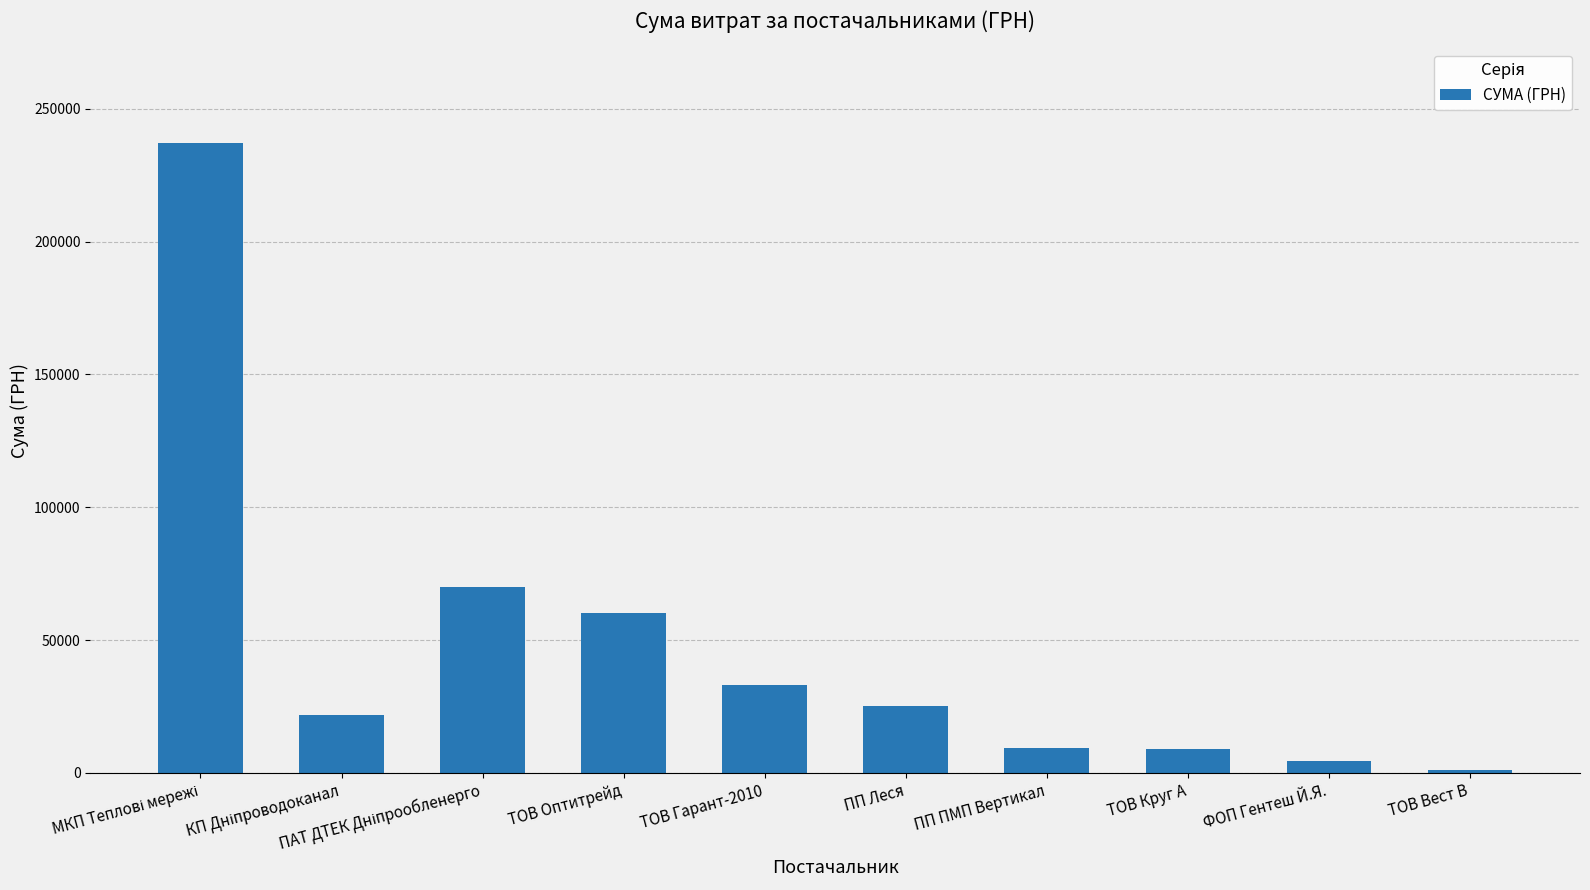

What is the difference between the second highest and second lowest values?

65613.2